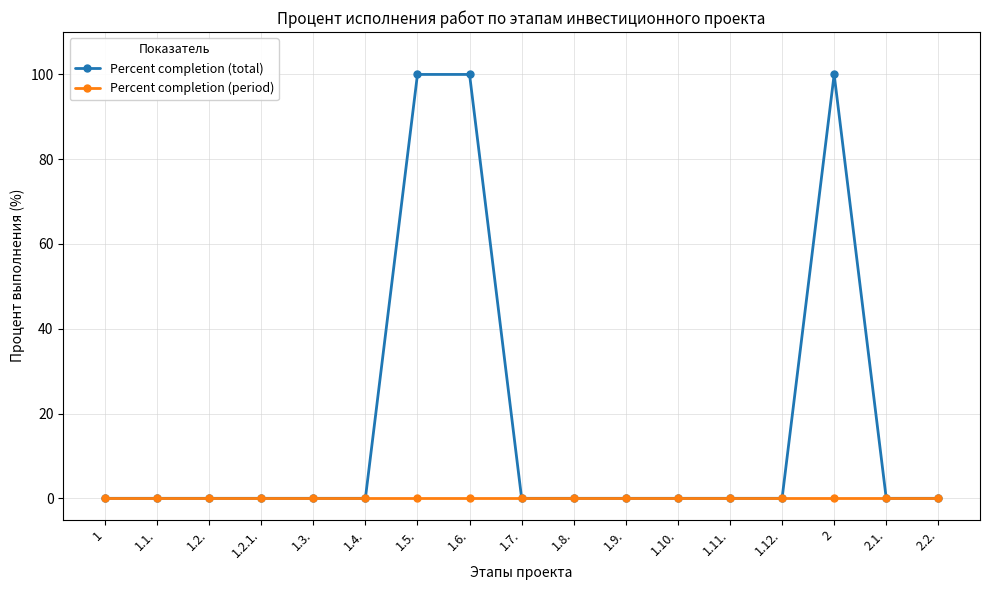

How many distinct data groups are displayed?

2